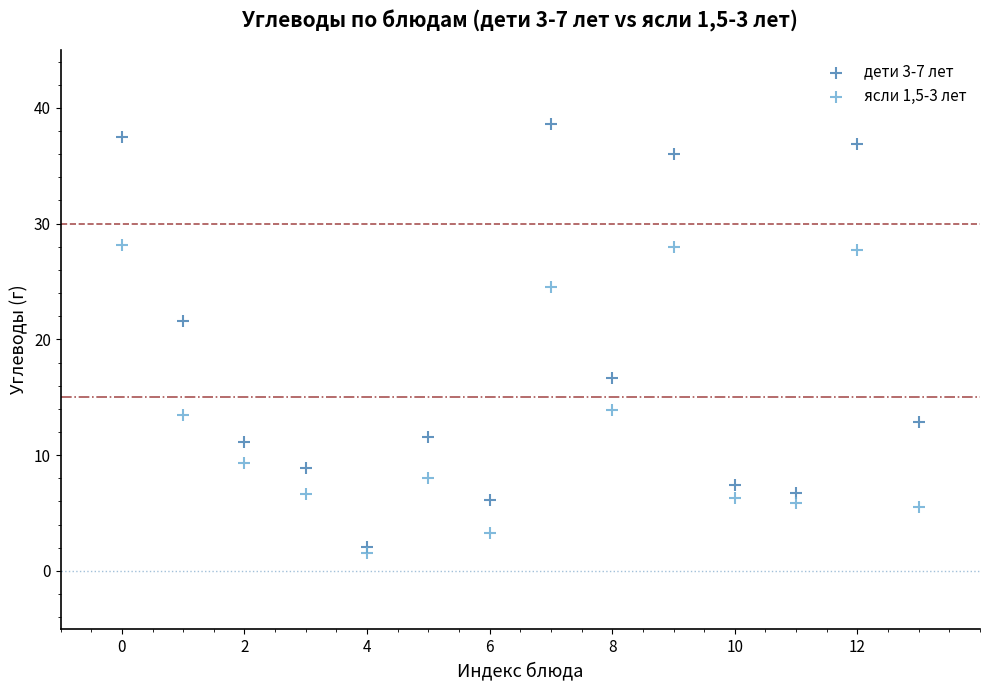

Which series has the widest spread of Y values?

дети 3-7 лет